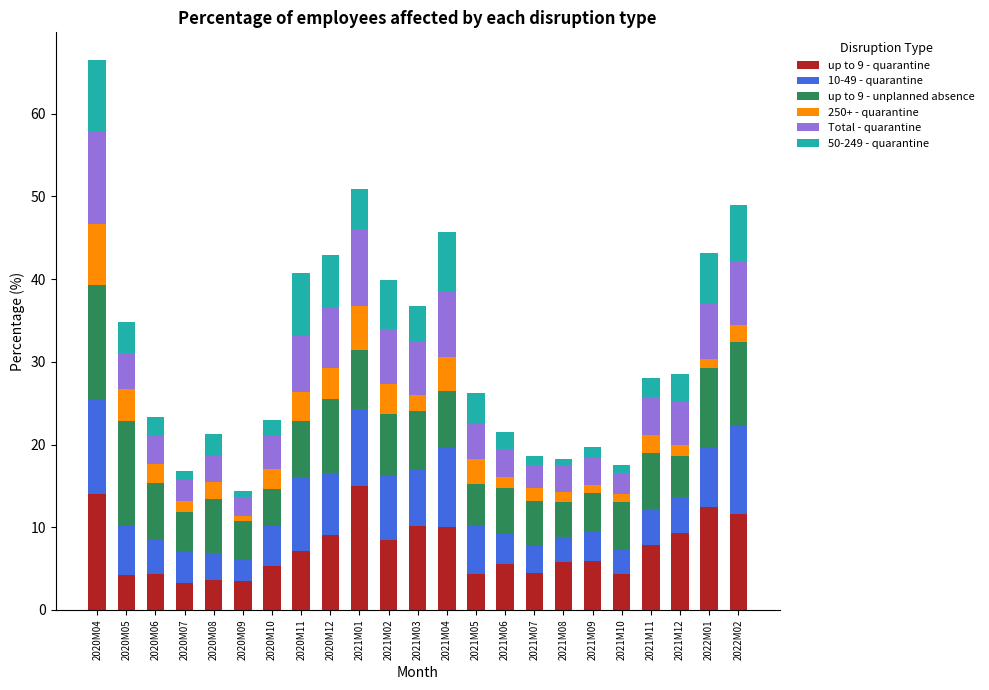

What is the difference between the maximum and minimum values in the up to 9 - quarantine series?

11.8